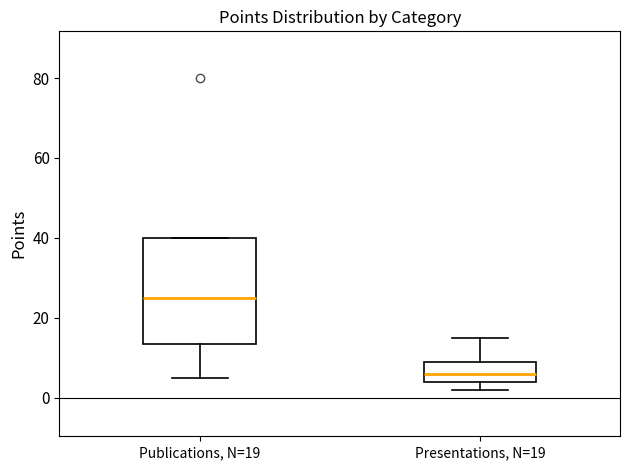

Reading left to right, transcribe this box plot: for each box, give where its median line is, the range the box spans, and where its two whiskers end, as read against the y-axis. The values are not printed on the chart, so give them approximately, as read against the axis.

Publications, N=19: median 26, box 14 to 40, whiskers 6 to 40
Presentations, N=19: median 6, box 4 to 10, whiskers 2 to 16